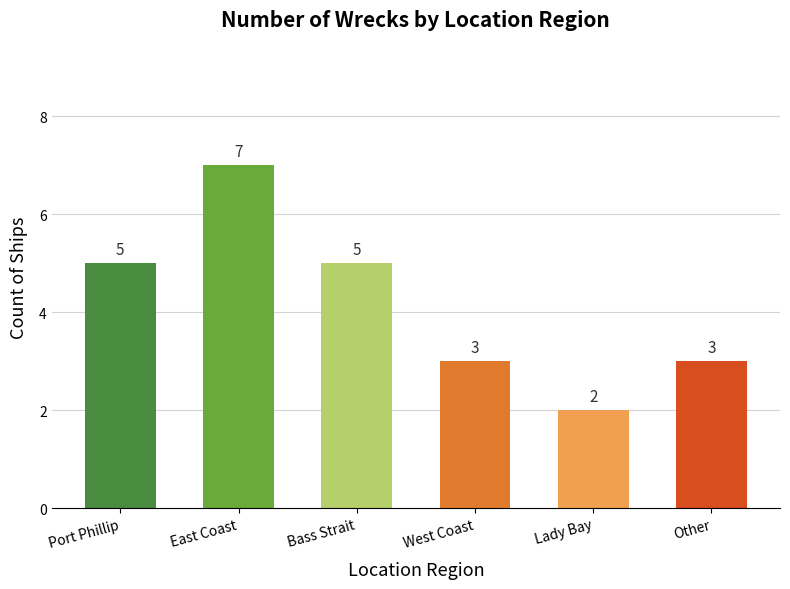

What is the value of the 1st bar from the left?

5